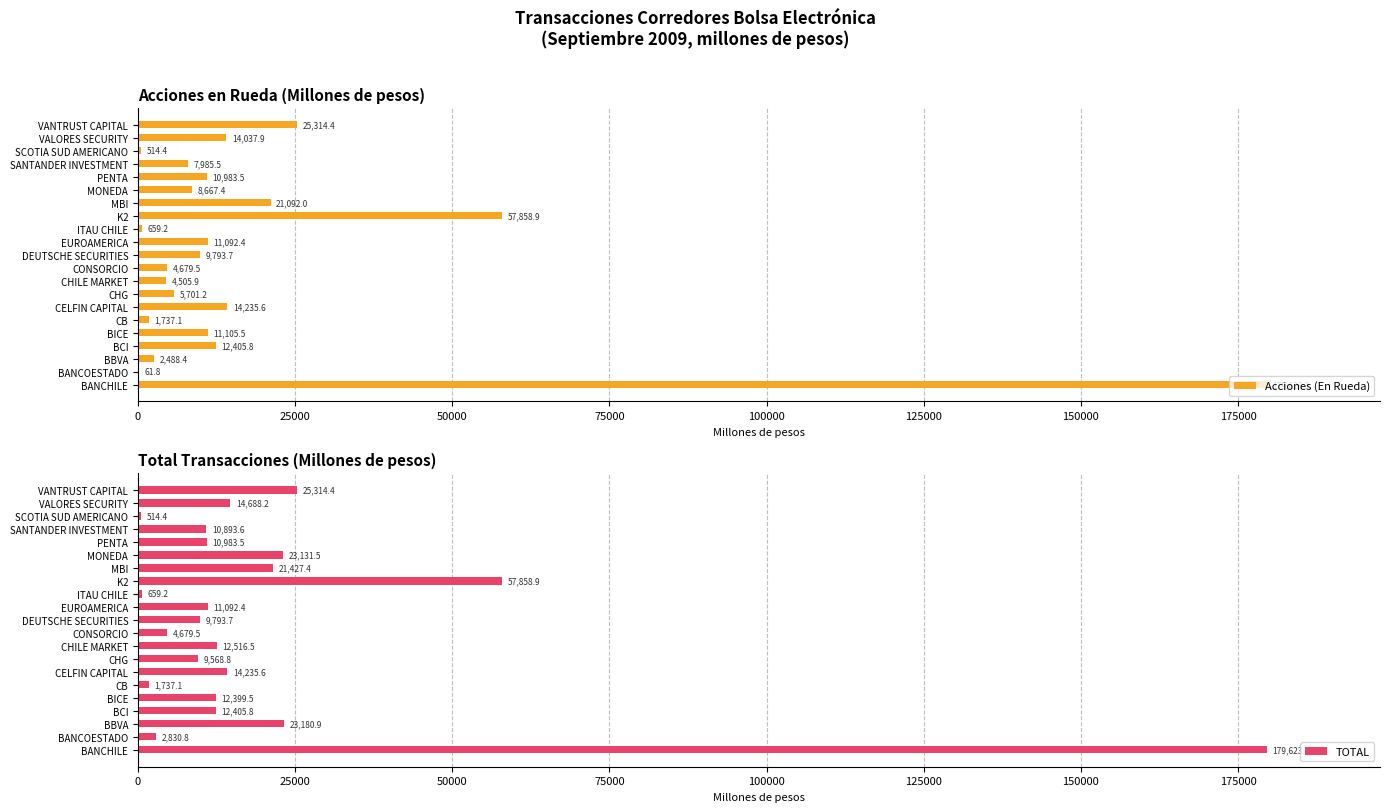

Which category has the highest value in the Acciones (En Rueda) series?

BANCHILE